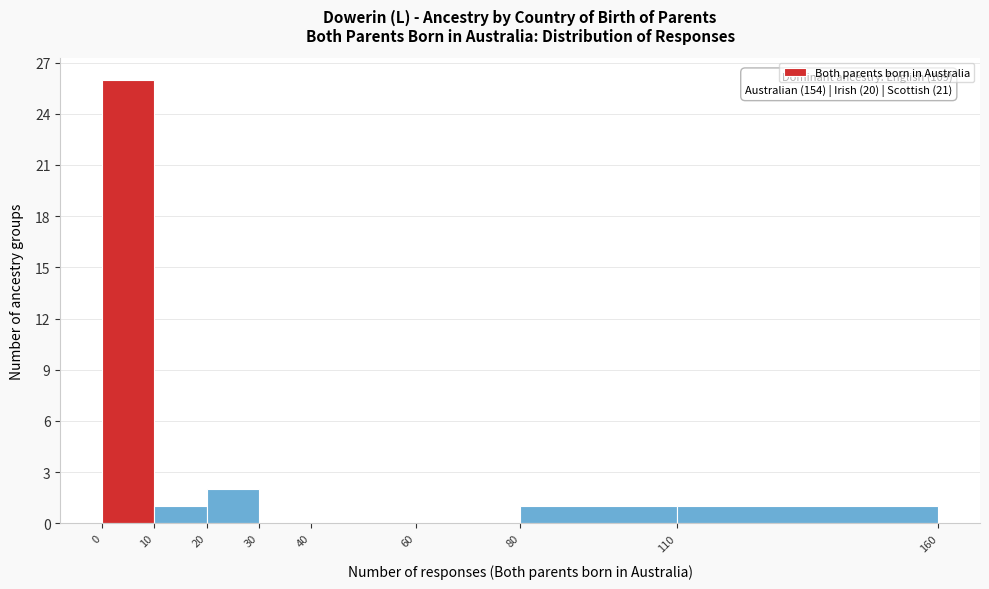

Which range on the x-axis has the tallest bar?

0 to 10